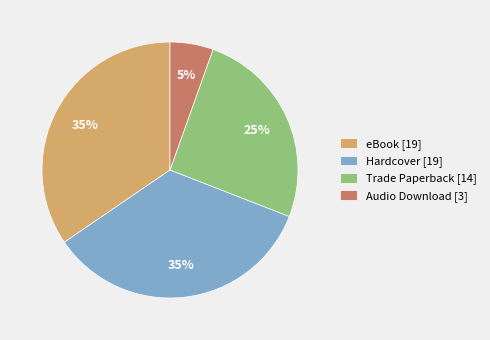

Is the sum of Trade Paperback [14] and Hardcover [19] greater than half?

Yes